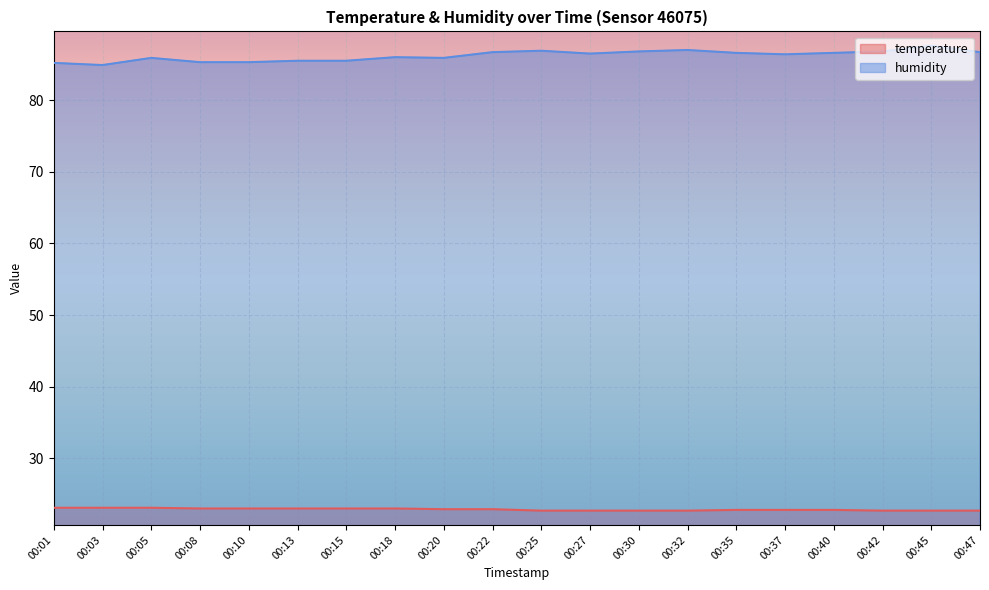

How many lines are shown in the chart?

2